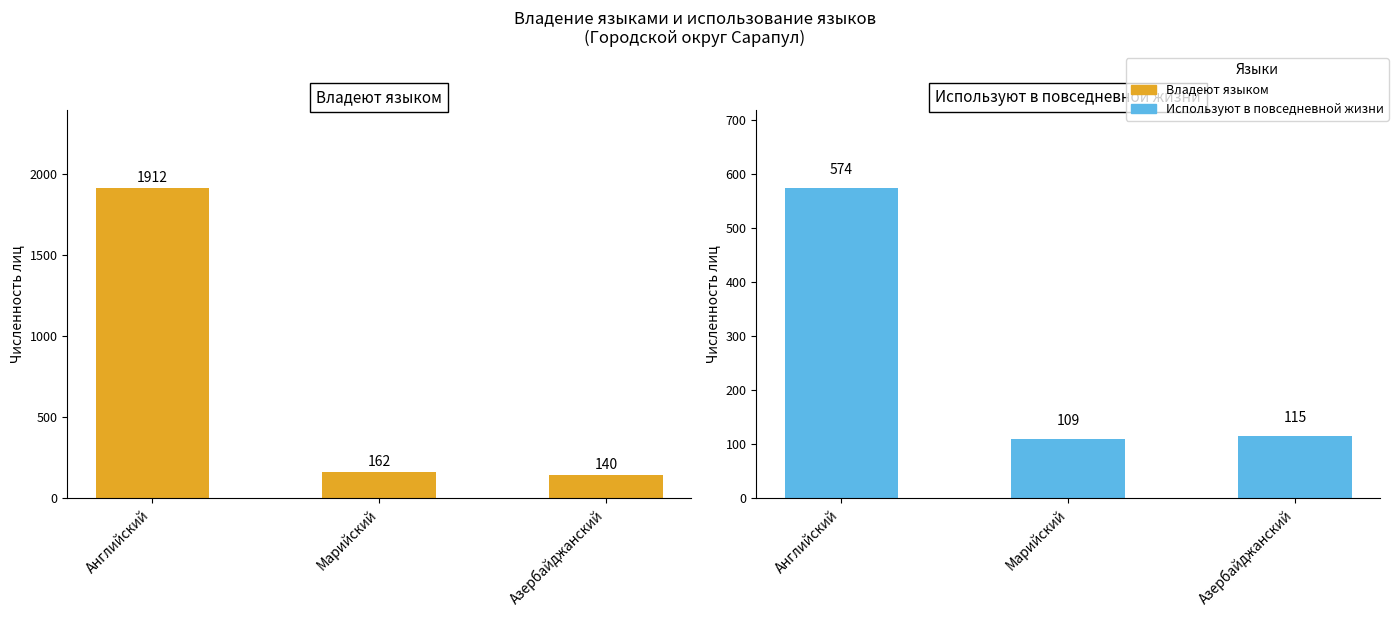

How many bars are there in each group?

2